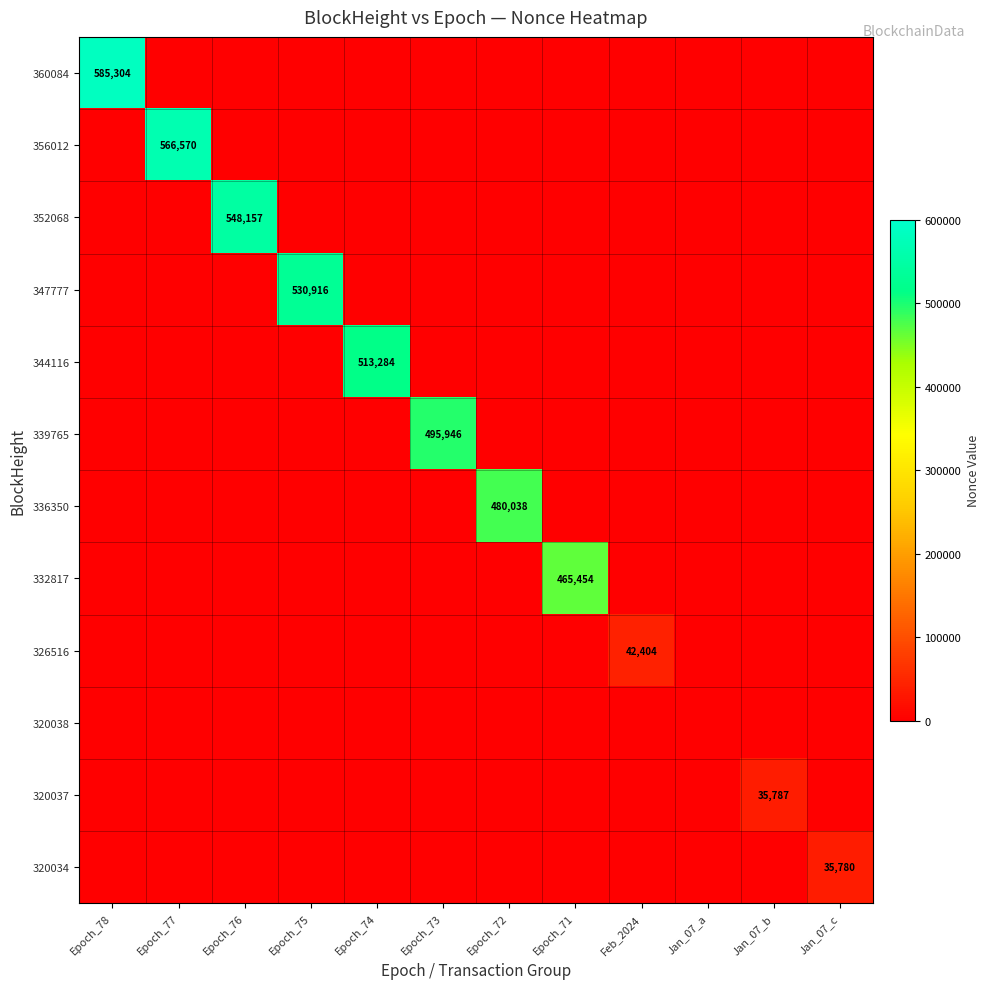

Where is 339765 nearest to the value 247973?

Epoch_78